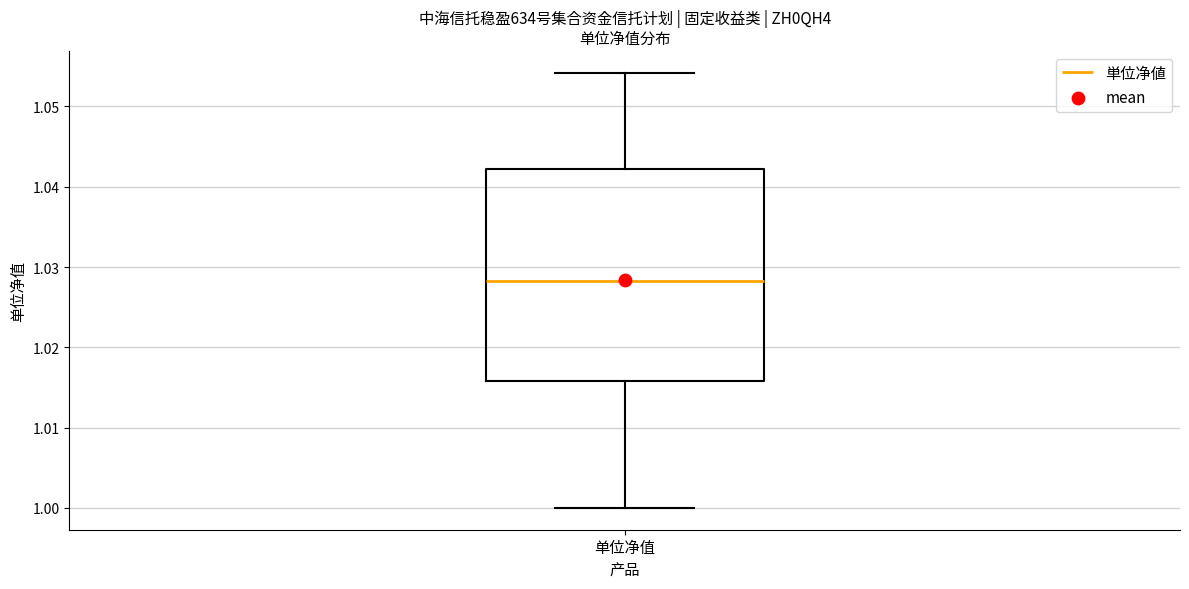

Where does the upper whisker of the box for 单位净值 end on the y-axis? The values are not printed on the chart, so give them approximately, as read against the axis.

1.054